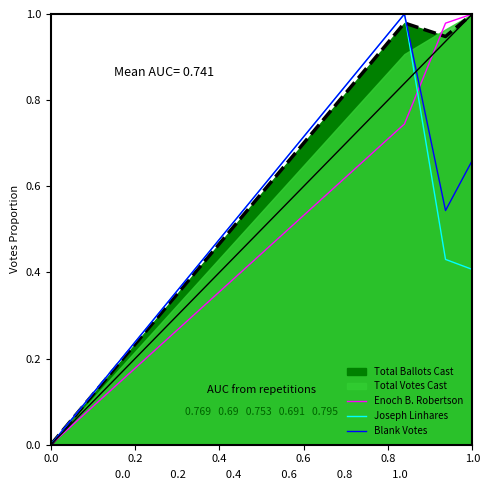

List the series in order of their peak value, highest first.

Enoch B. Robertson, Joseph Linhares, Blank Votes